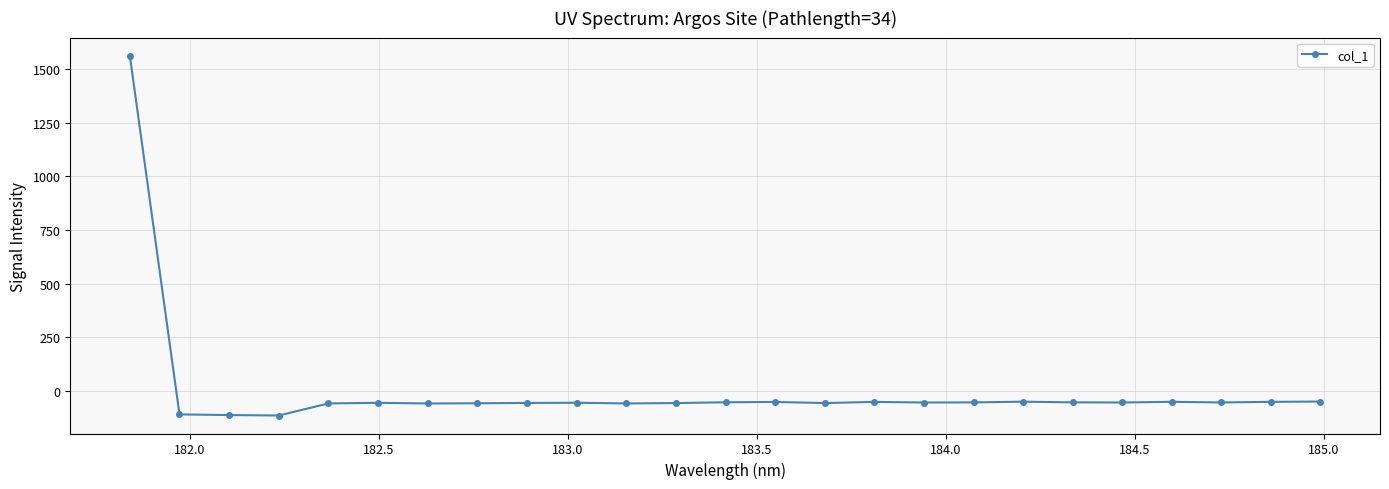

How many values are below -53?

14